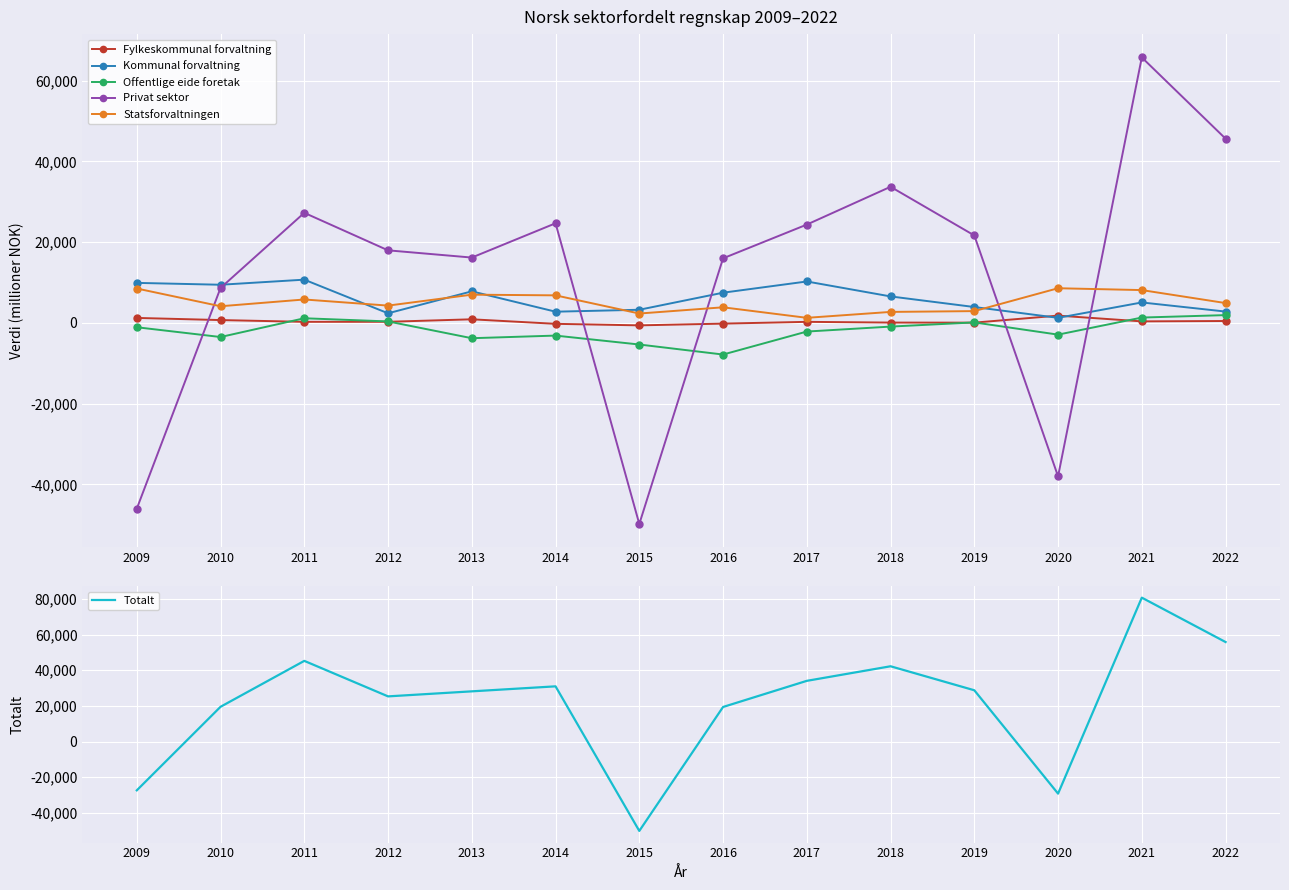

At which label does Offentlige eide foretak first exceed -1062?

2011